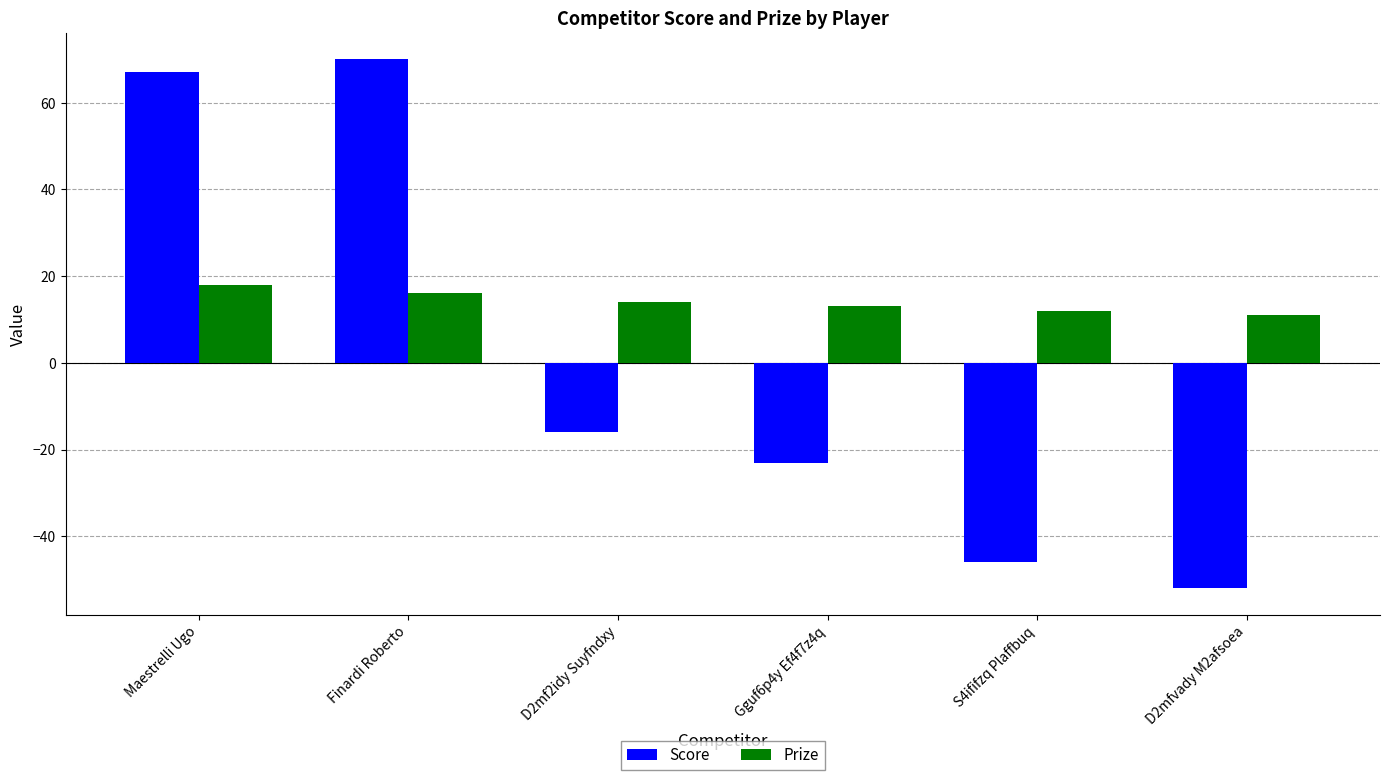

Rank the series by their maximum value, from lowest to highest.

Prize, Score